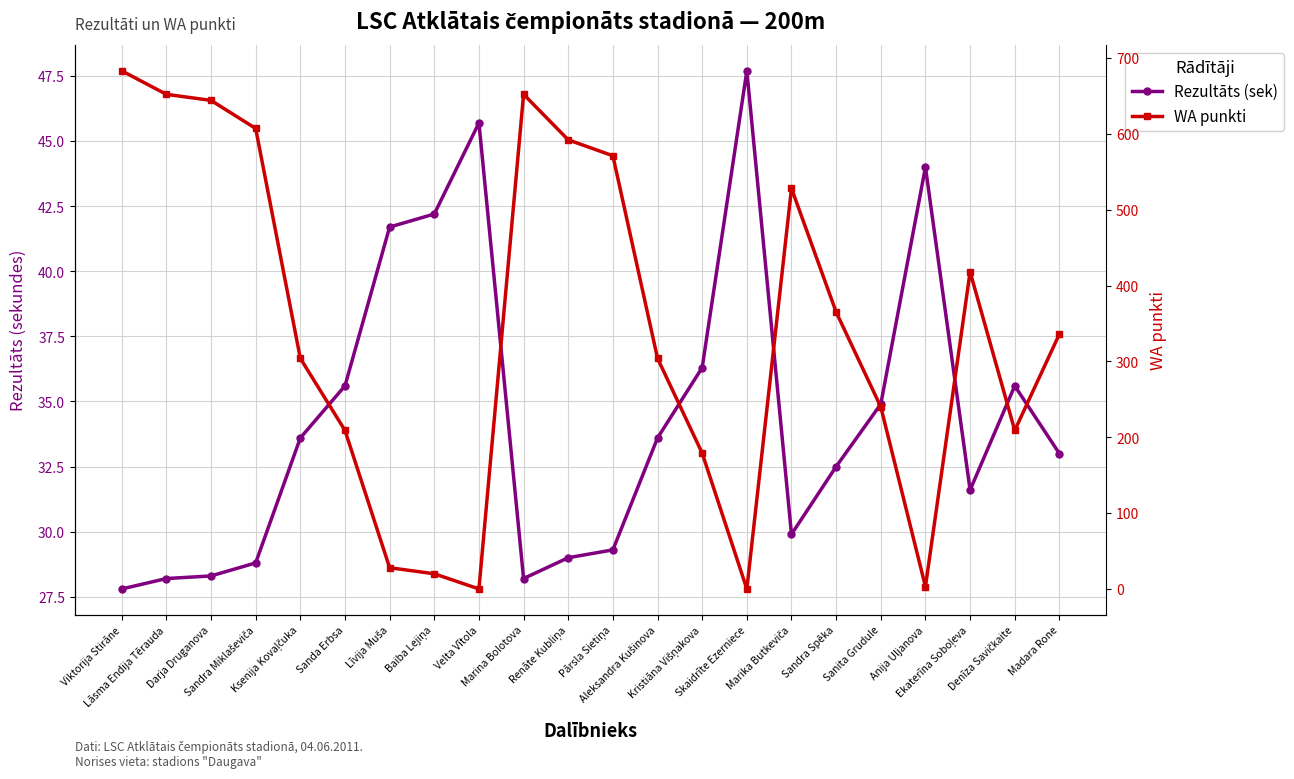

Reading left to right, transcribe all the data shown in this chart.

Rezultāts (sek): Viktorija Stirāne=27.8	Lāsma Endija Tērauda=28.2	Darja Druganova=28.3	Sandra Miklaševiča=28.8	Ksenija Kovaļčuka=33.6	Sanda Erbsa=35.6	Līvija Muša=41.7	Baiba Lejiņa=42.2	Velta Vītola=45.7	Marina Bolotova=28.2	Renāte Kubliņa=29.0	Pārsla Sietiņa=29.3	Aleksandra Kušinova=33.6	Kristiāna Višņakova=36.3	Skaidrīte Ezerniece=47.7	Marika Butkeviča=29.9	Sandra Spēka=32.5	Sanita Grudule=34.9	Anija Uljanova=44.0	Ekaterīna Soboļeva=31.6	Denīza Savičkaite=35.6	Madara Rone=33.0
WA punkti: Viktorija Stirāne=683.0	Lāsma Endija Tērauda=652.0	Darja Druganova=644.0	Sandra Miklaševiča=607.0	Ksenija Kovaļčuka=304.0	Sanda Erbsa=209.0	Līvija Muša=28.0	Baiba Lejiņa=20.0	Velta Vītola=0.0	Marina Bolotova=652.0	Renāte Kubliņa=592.0	Pārsla Sietiņa=571.0	Aleksandra Kušinova=304.0	Kristiāna Višņakova=179.0	Skaidrīte Ezerniece=0.0	Marika Butkeviča=528.0	Sandra Spēka=365.0	Sanita Grudule=240.0	Anija Uljanova=3.0	Ekaterīna Soboļeva=418.0	Denīza Savičkaite=209.0	Madara Rone=336.0